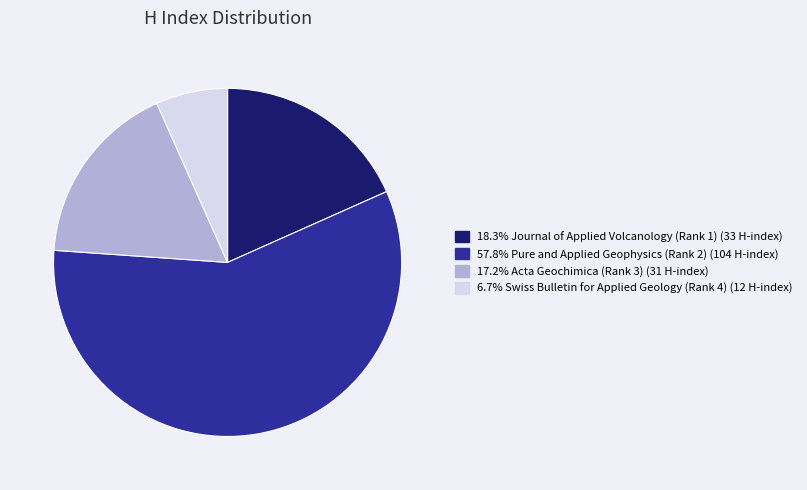

Approximately how many times larger is the value at 17.2% Acta Geochimica (Rank 3) (31 H-index) compared to 57.8% Pure and Applied Geophysics (Rank 2) (104 H-index)?

0.3